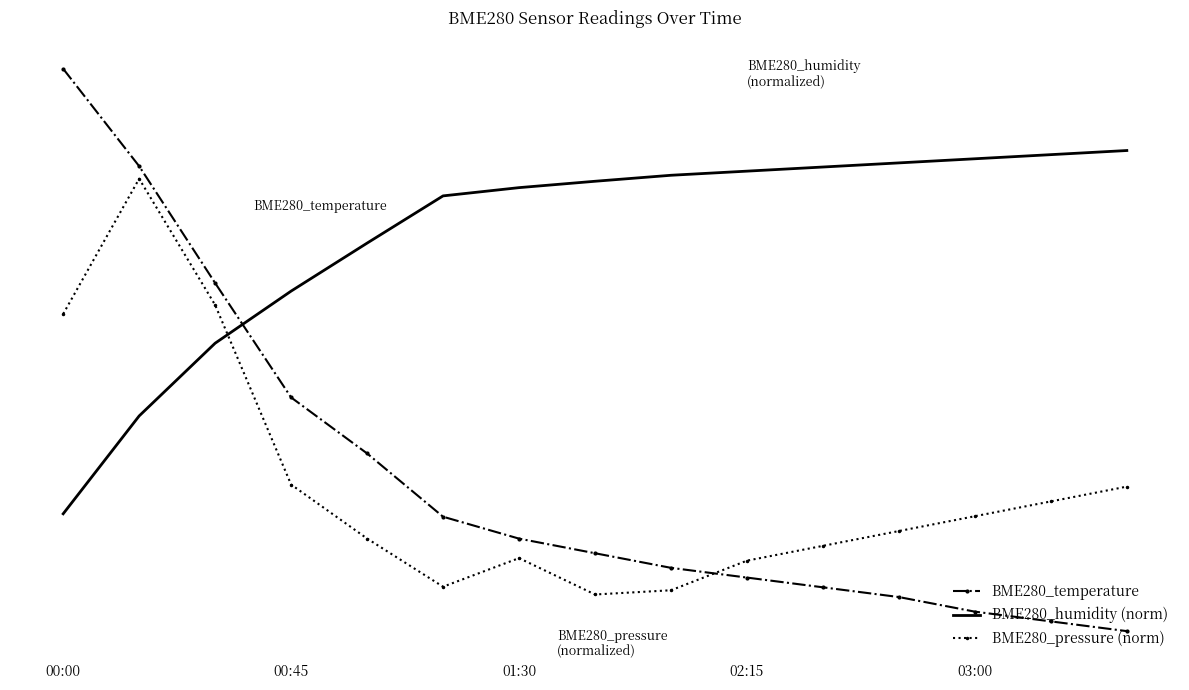

Where do BME280_pressure (norm) and BME280_temperature first cross each other?

8 and 9